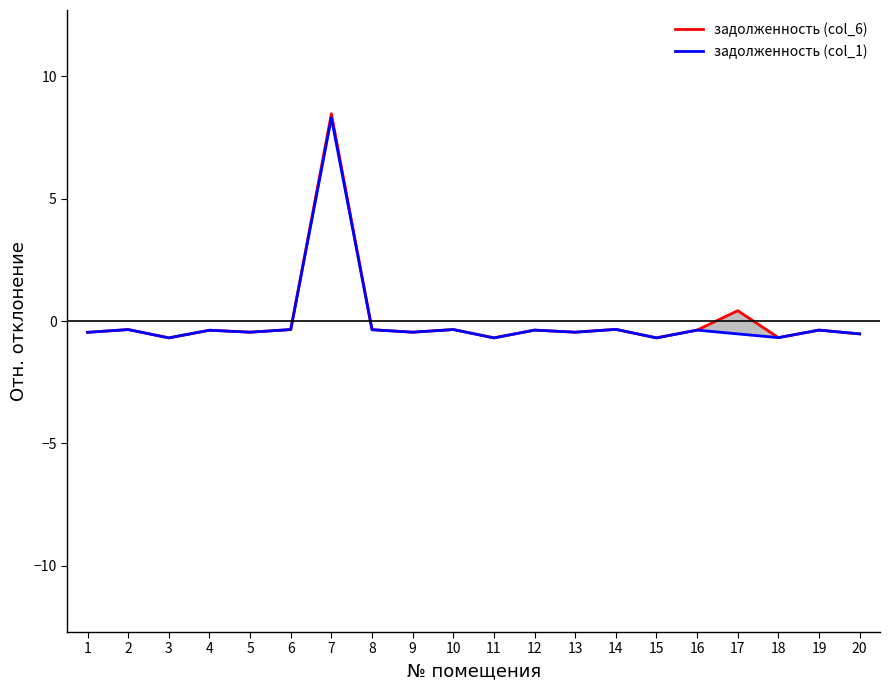

How many interior local peaks does the задолженность (col_1) series have?

8